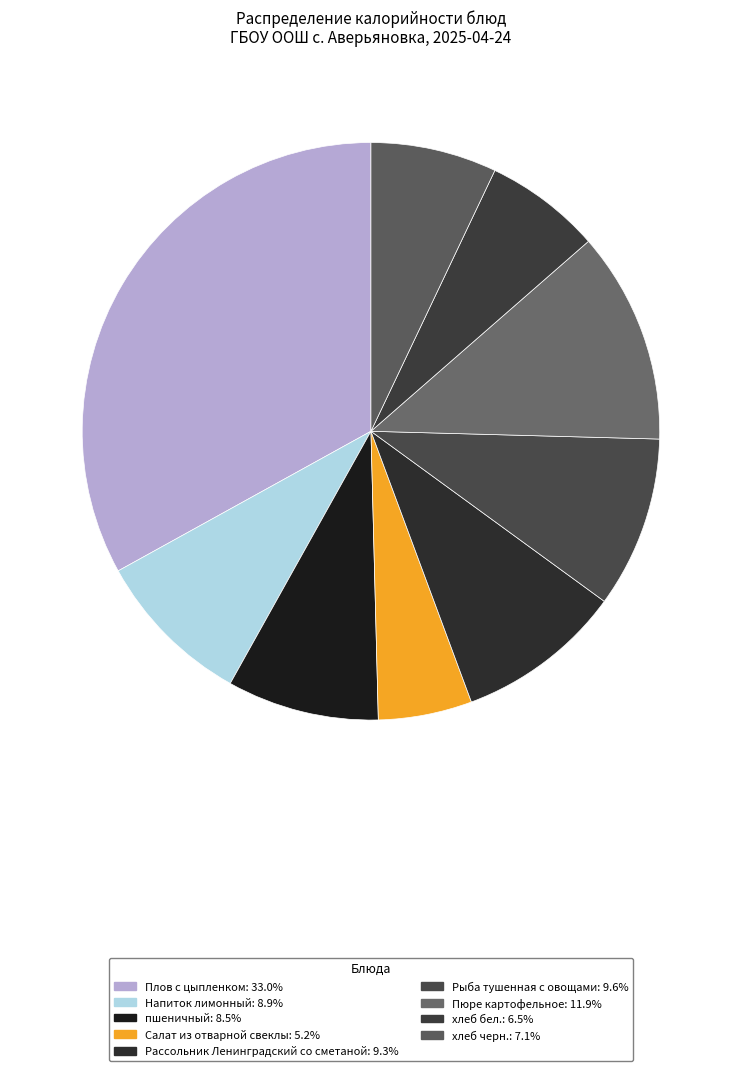

Between Рассольник Ленинградский со сметаной and Напиток лимонный, which is larger?

Рассольник Ленинградский со сметаной